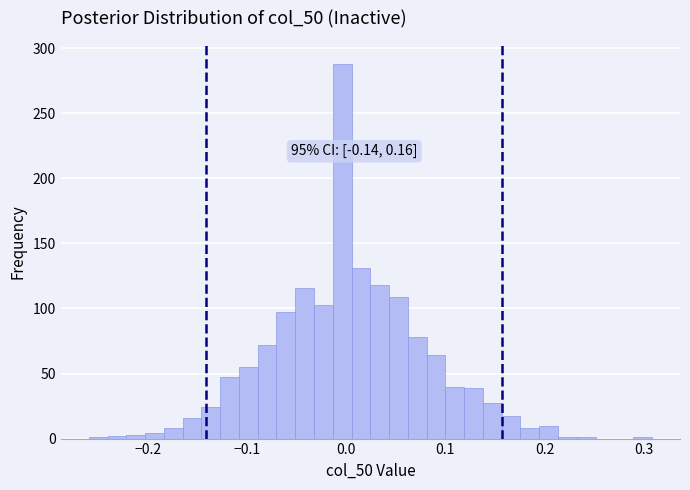

Read against the x-axis, roughly where is the centre of the tallest bar?

0.00